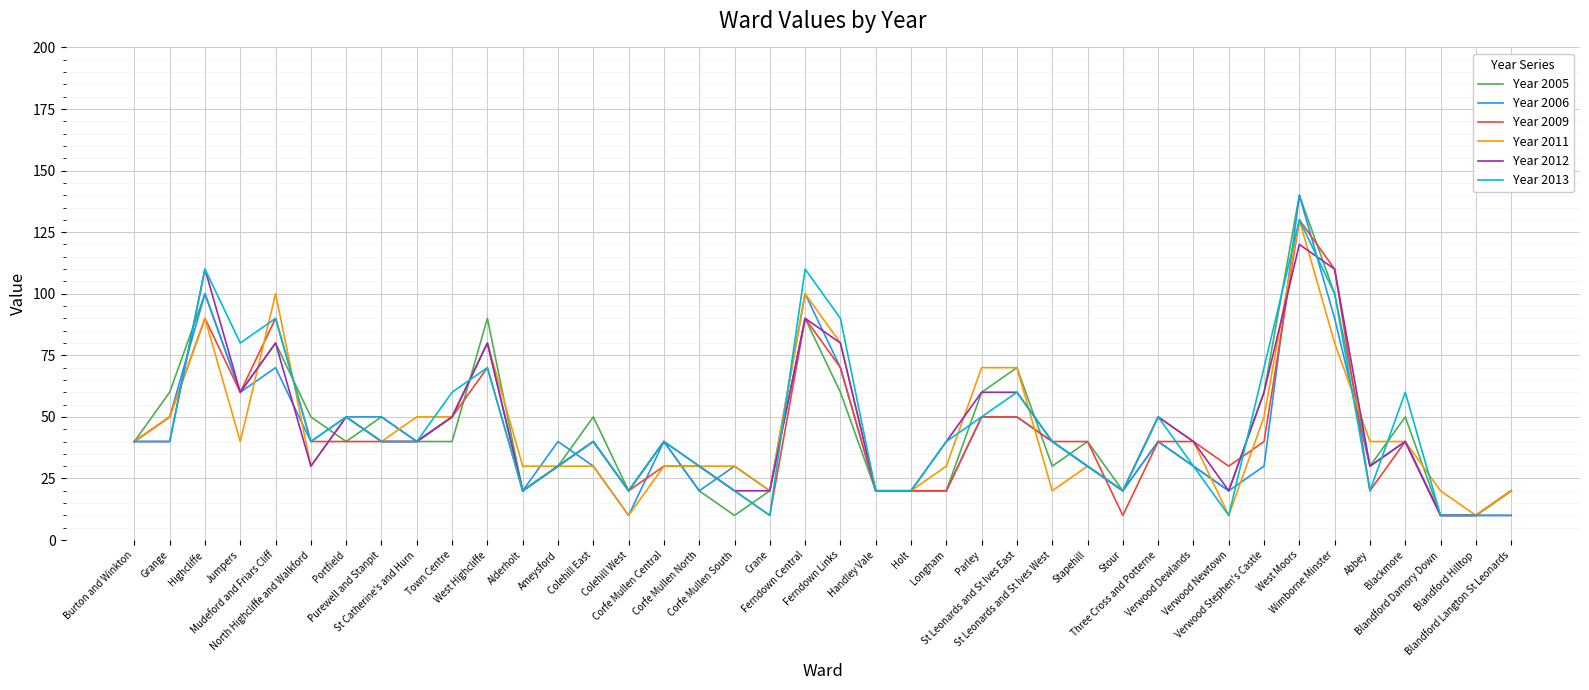

What is the minimum value for Year 2011?

10